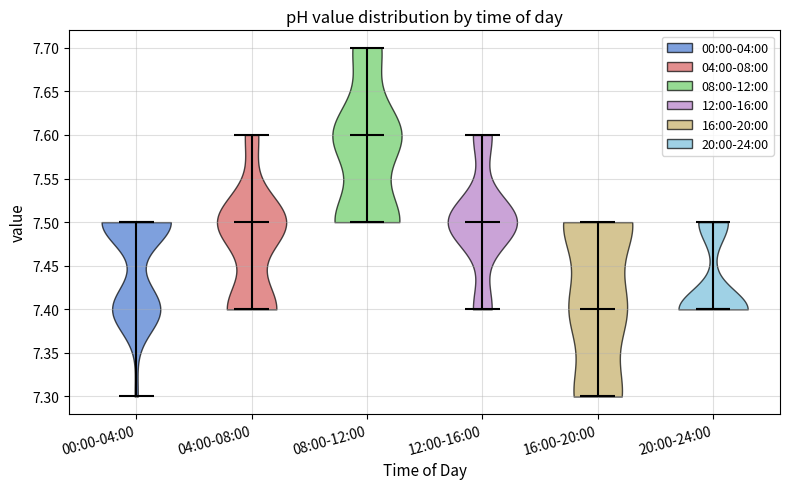

What is the lowest point the violin for 16:00-20:00 reaches on the y-axis? The values are not printed on the chart, so give them approximately, as read against the axis.

7.3